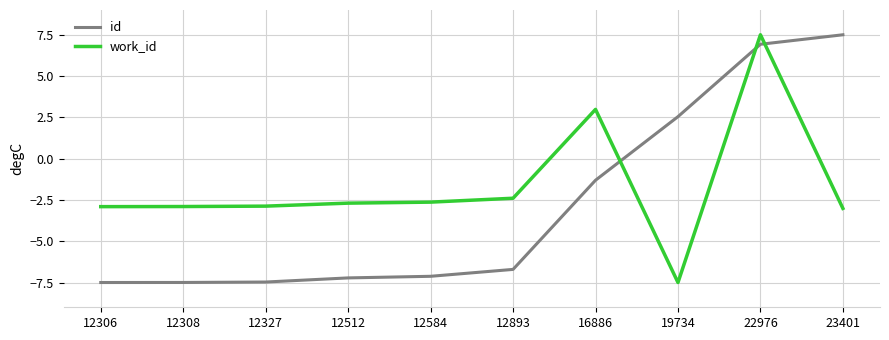

List the series in order of their overall mean, highest first.

work_id, id